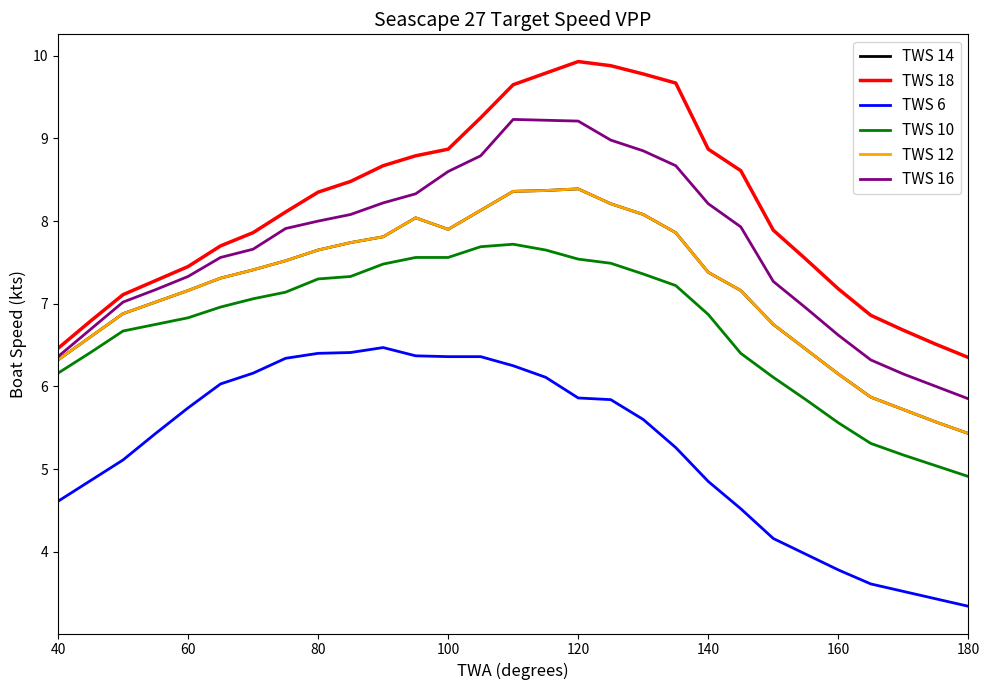

Is this an area chart (filled region under the line)?

No